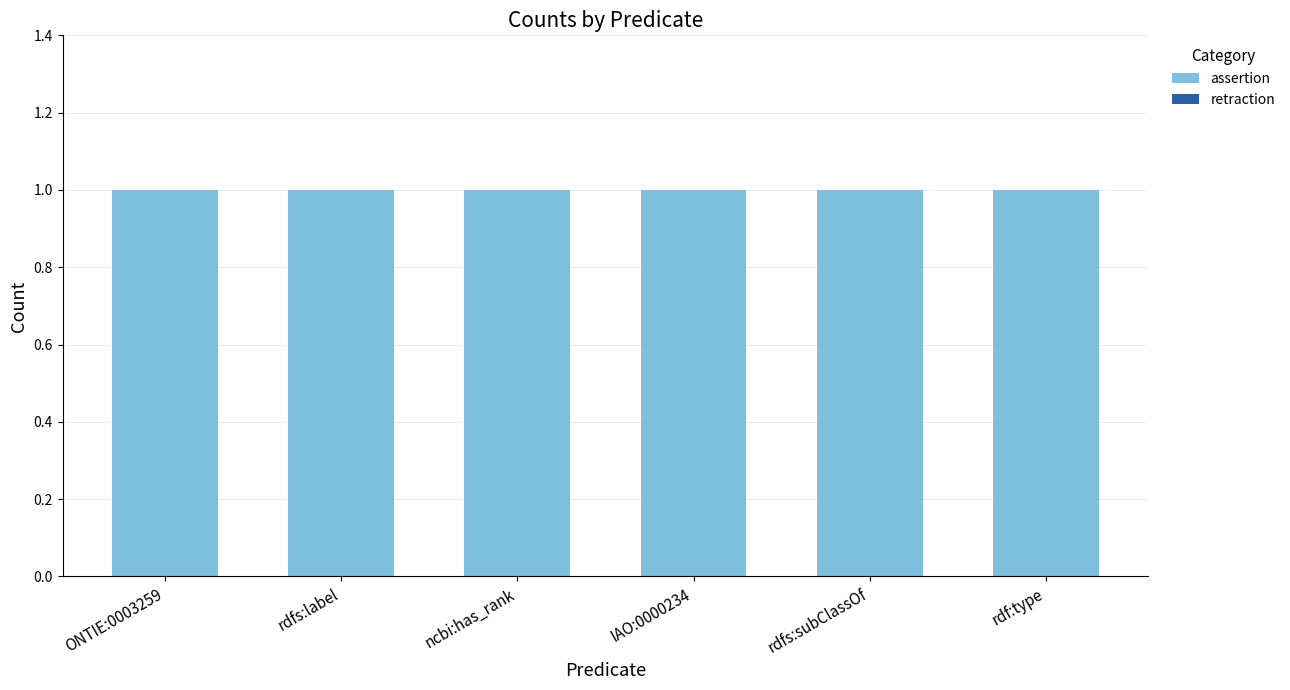

True or false: assertion has a value of 1 at ncbi:has_rank.

True